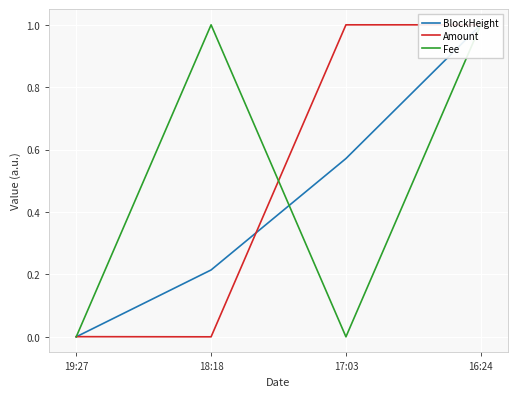

Between 18:18 and 17:03, which series saw the biggest shift?

Amount